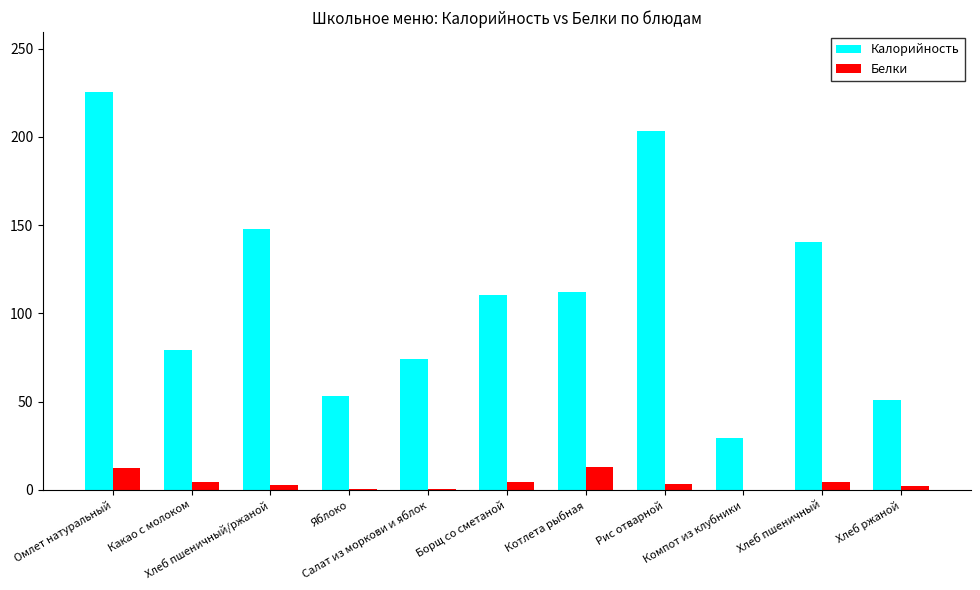

Which category has the highest value across all series?

Омлет натуральный